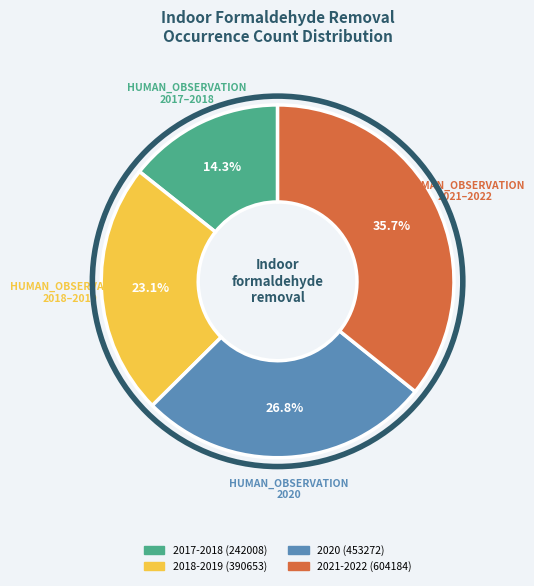

Is it true that 2018-2019 (390653) is 31% of the pie?

False